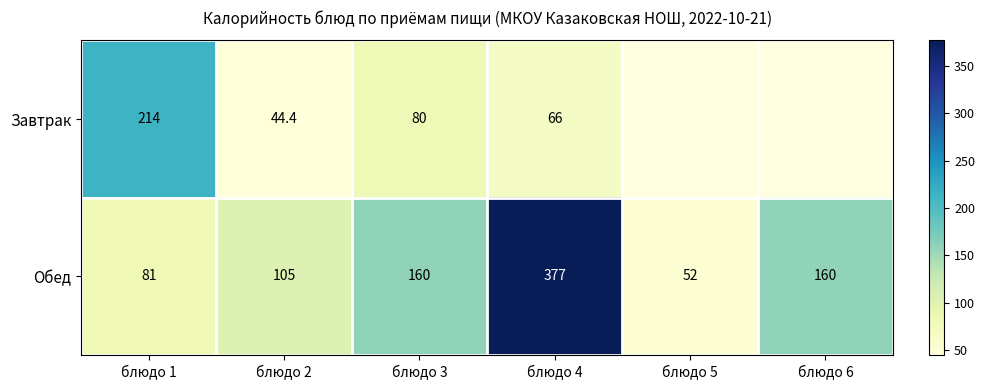

How many data points in Обед are less than 160?

3